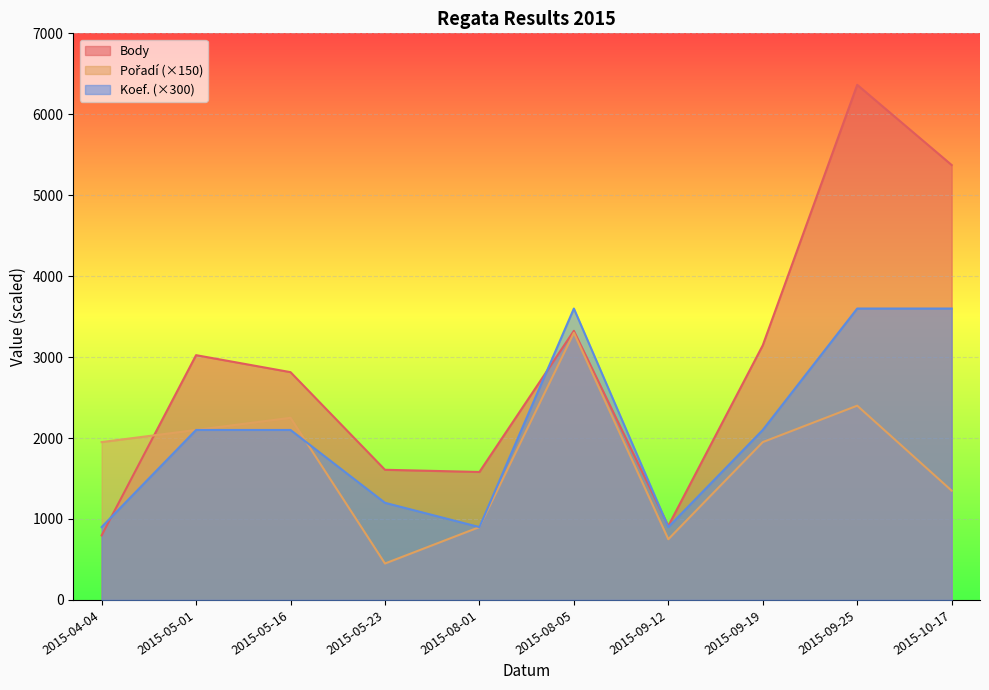

Rank the series at 2015-09-12 from highest to lowest value.

Body, Koef., Pořadí